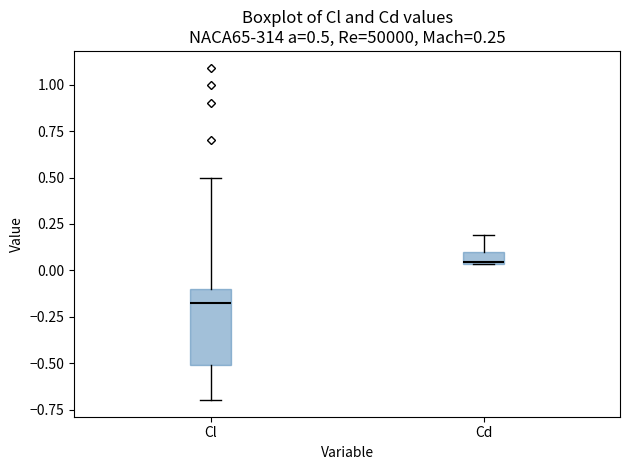

Which box is the tallest, from its lower edge to its upper edge?

Cl